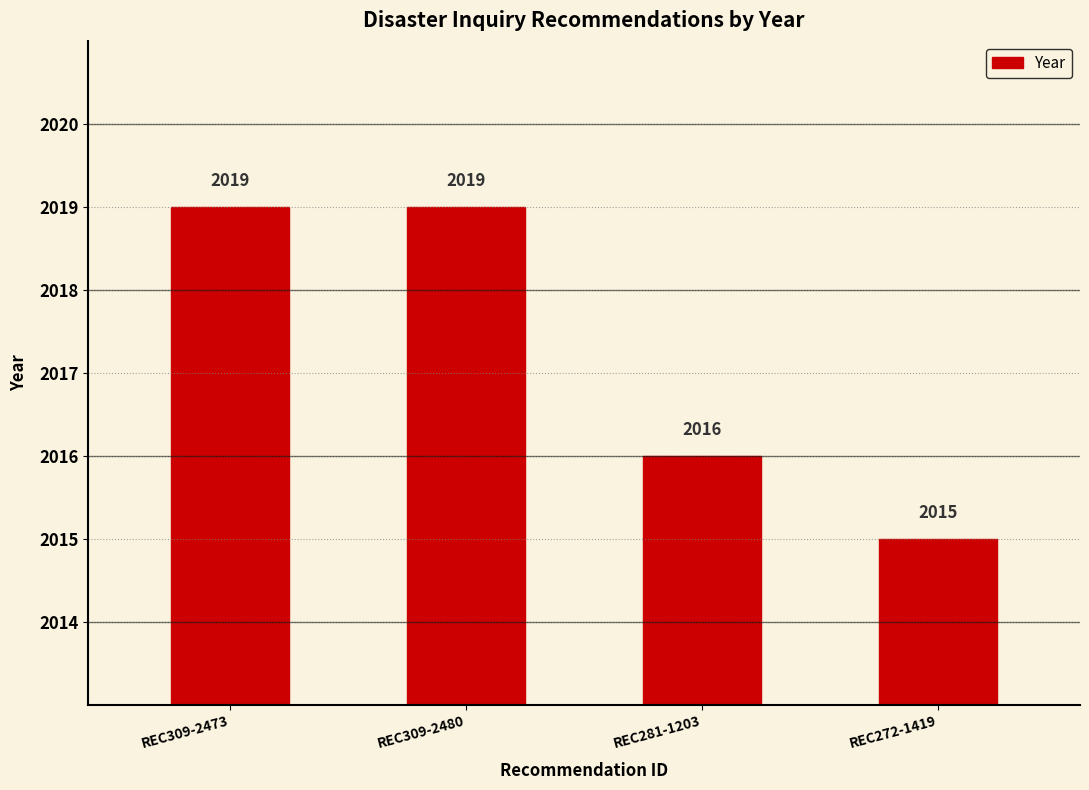

True or false: the data shows 2015 at REC272-1419.

True